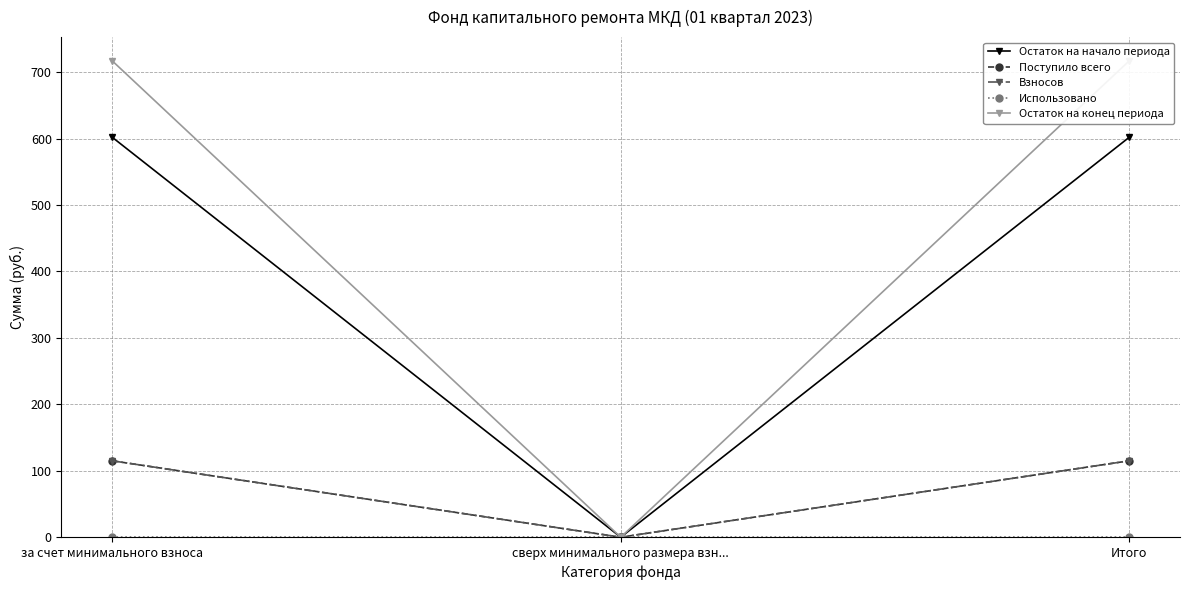

At which label does Остаток на начало периода reach its peak?

за счет минимального взноса